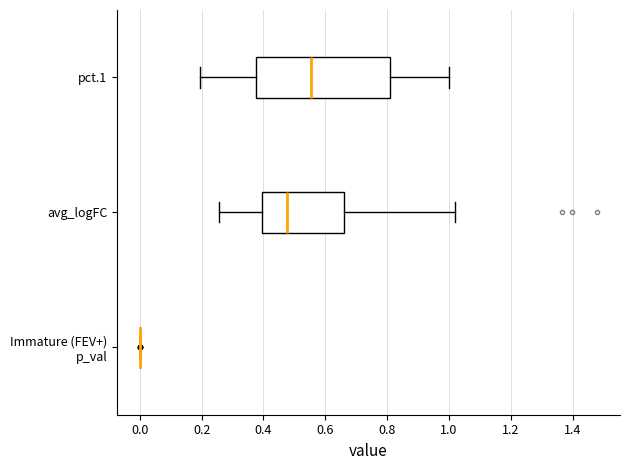

Reading bottom to top, read every box against the x-axis: the position of its median line, the range the box covers, and the ends of its whiskers. The values are not printed on the chart, so give them approximately, as read against the axis.

Immature (FEV+) p_val: box collapsed to a line at 0.00, whiskers 0.00 to 0.00
avg_logFC: median 0.48, box 0.40 to 0.66, whiskers 0.26 to 1.02
pct.1: median 0.56, box 0.38 to 0.80, whiskers 0.20 to 1.00